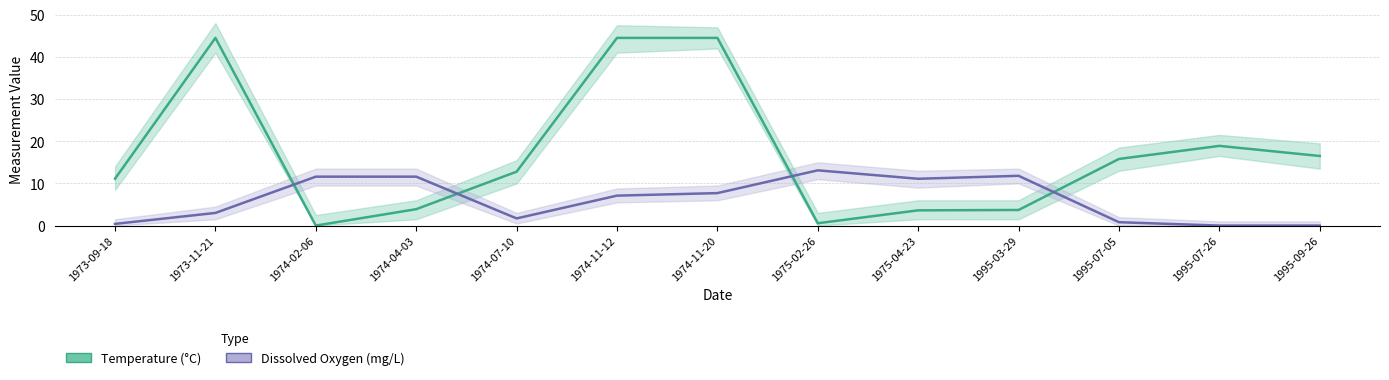

What is the total value across all series at 1973-11-21?

47.5